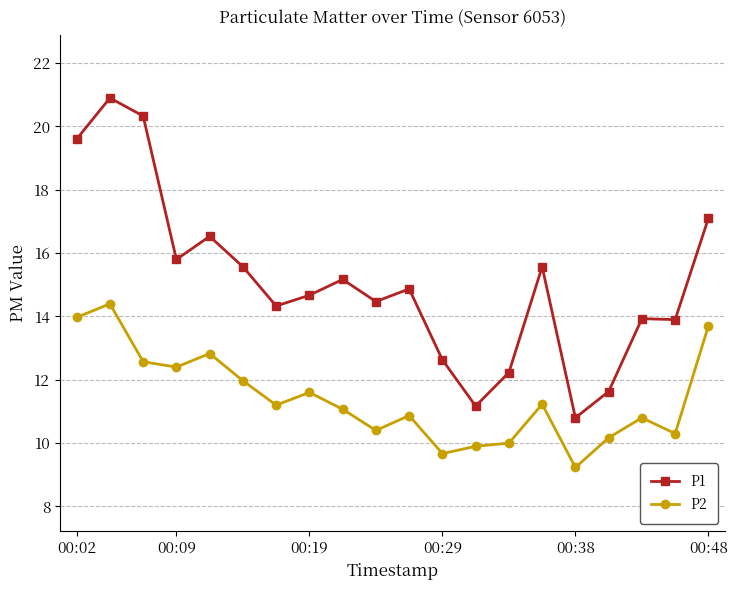

List the series in order of their peak value, lowest first.

P2, P1